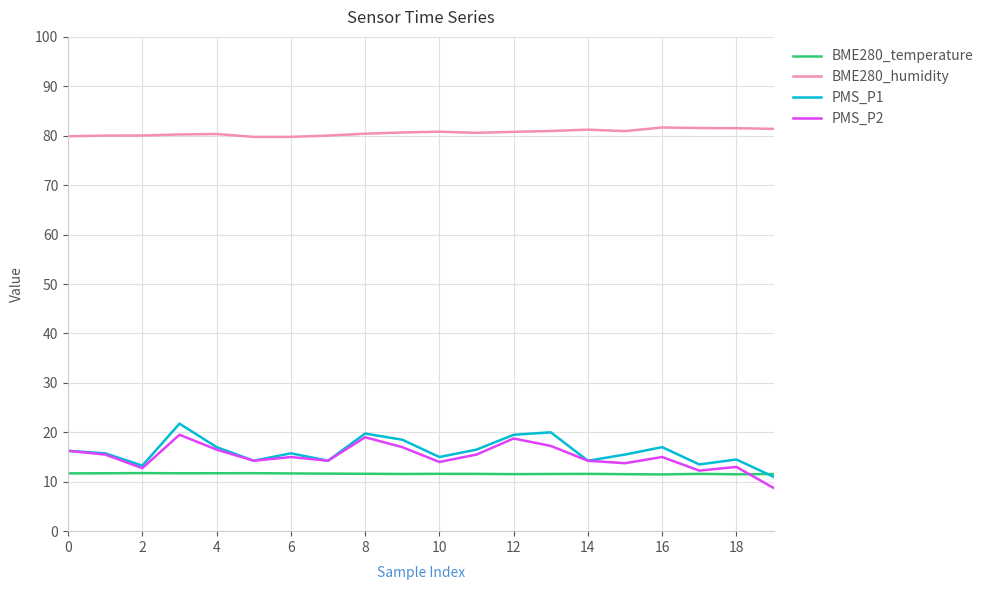

How many series are shown in this chart?

4